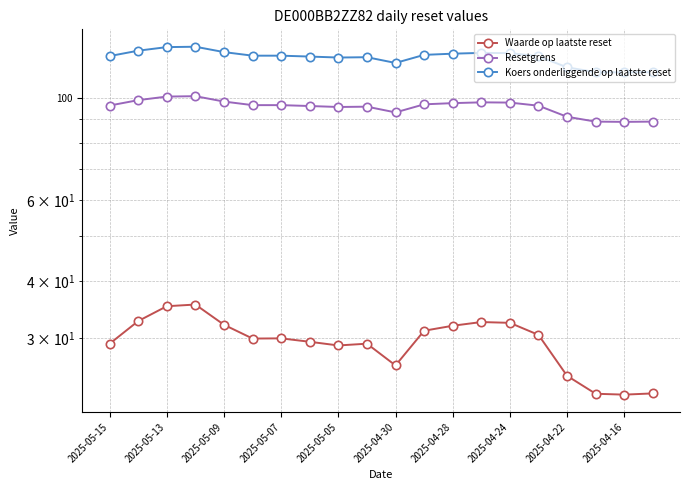

Which series has the largest total across all categories?

Koers onderliggende op laatste reset